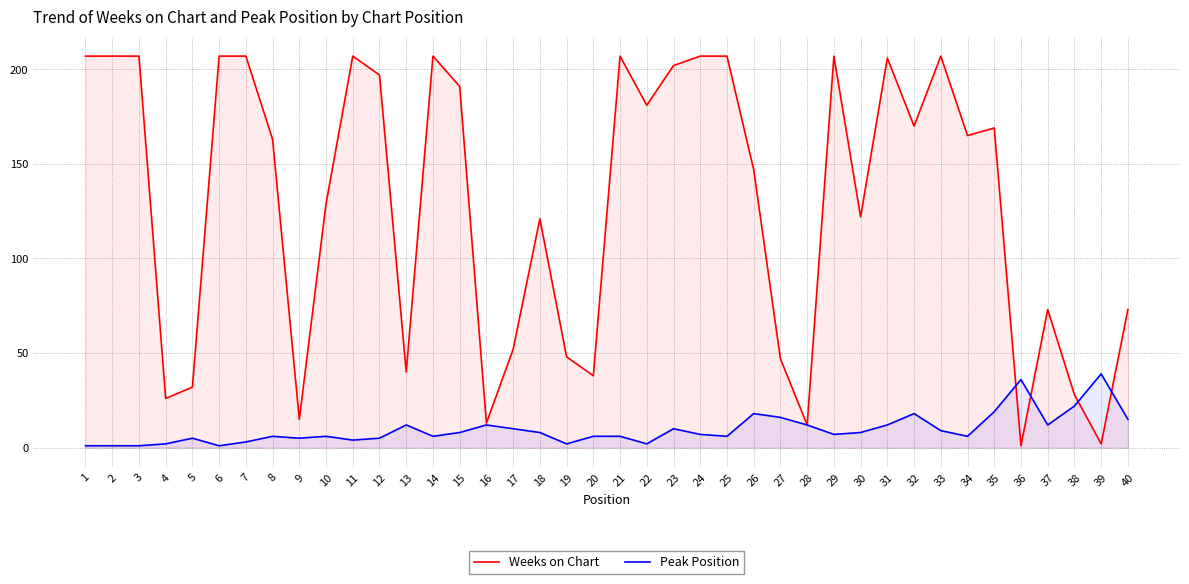

What is the value of the Peak Position point at the 9th from the left?

5